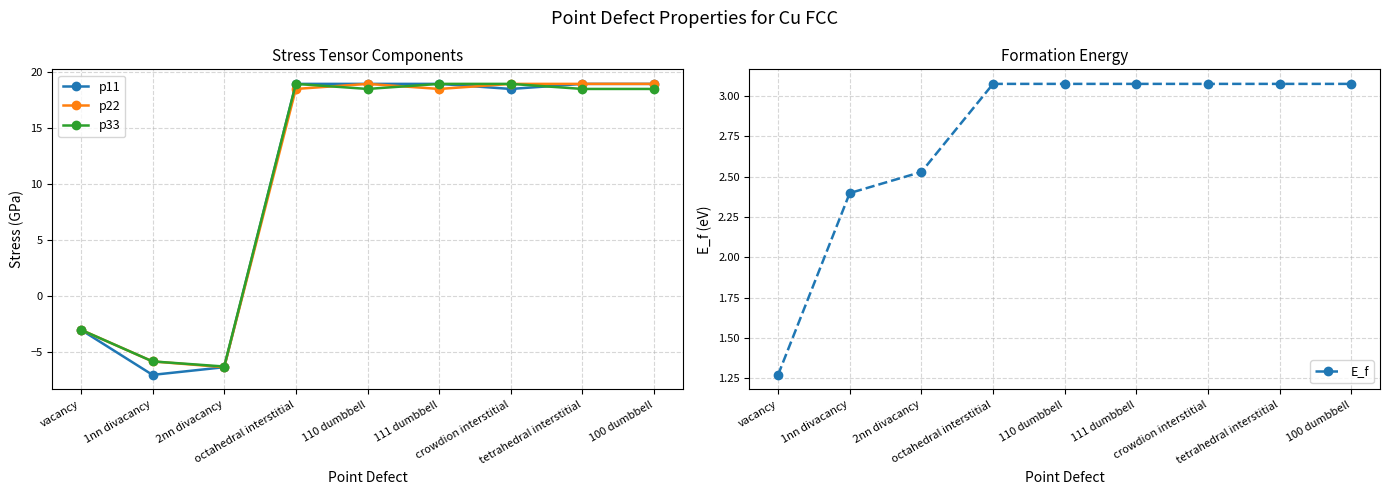

Reading left to right, extract all data points from this chart.

p11: -3.0	-7.1	-6.4	19.0	19.0	19.0	18.5	19.0	19.0
p22: -3.0	-5.9	-6.4	18.5	19.0	18.5	19.0	19.0	19.0
p33: -3.0	-5.9	-6.3	19.0	18.5	19.0	19.0	18.5	18.5
E_f: 1.3	2.4	2.5	3.1	3.1	3.1	3.1	3.1	3.1